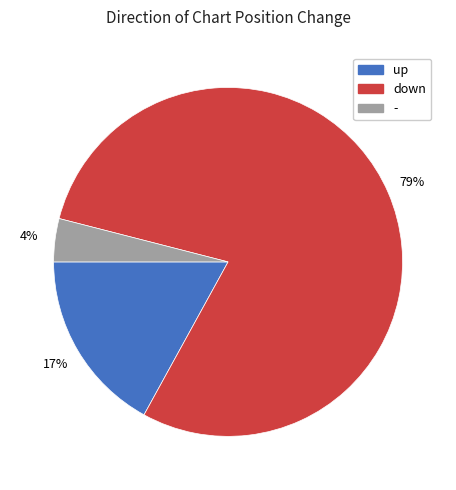

Is the sum of down and up greater than half?

Yes